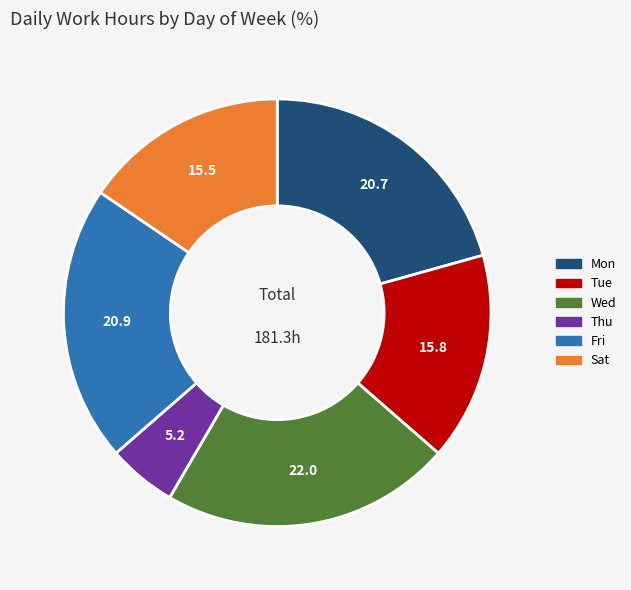

Do Thu and Wed together represent more than half of the pie?

No